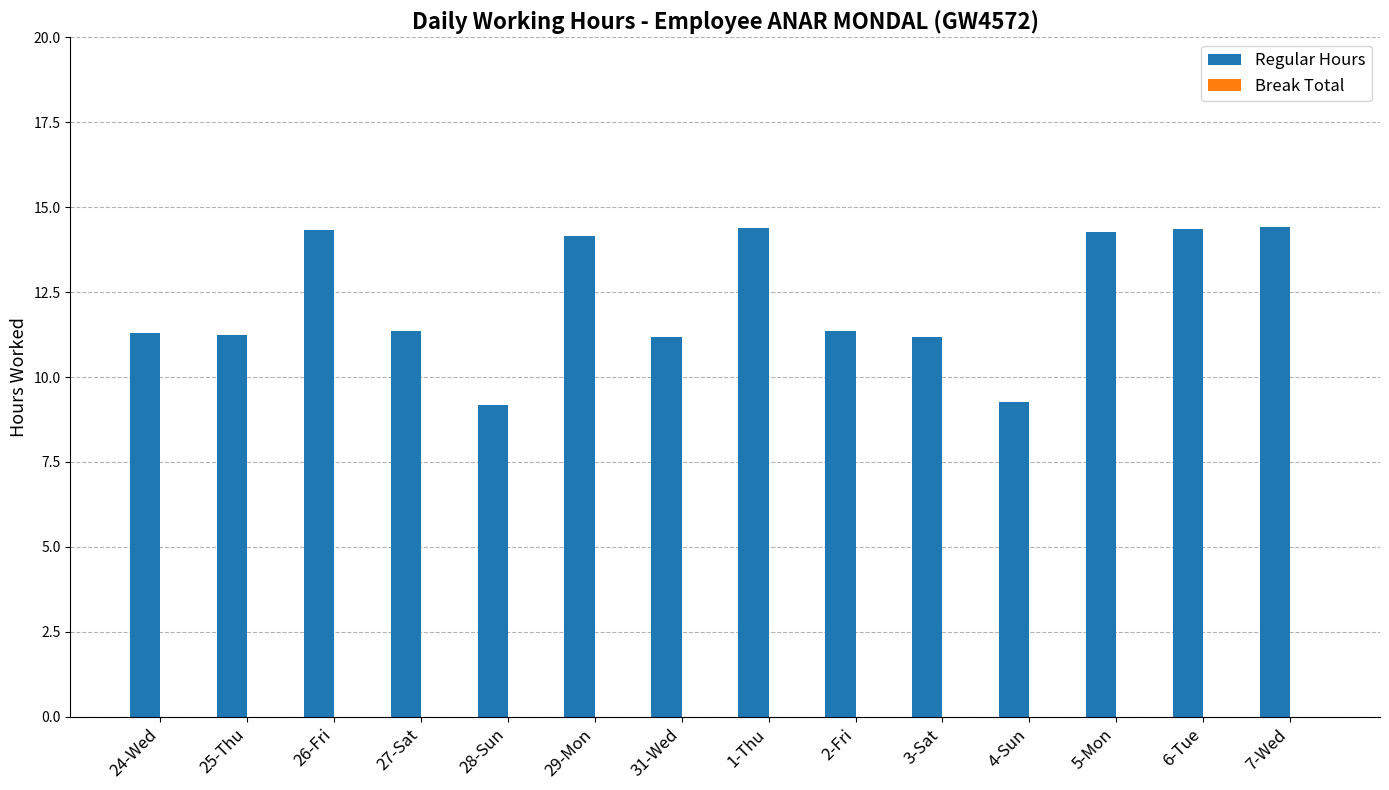

What is the change in value from 26-Fri to 27-Sat?

-3.0